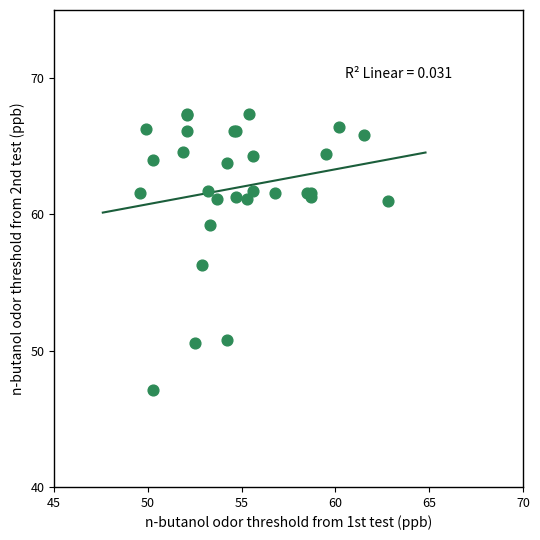

What Y value in the scatter plot is closest to 57?

56.3